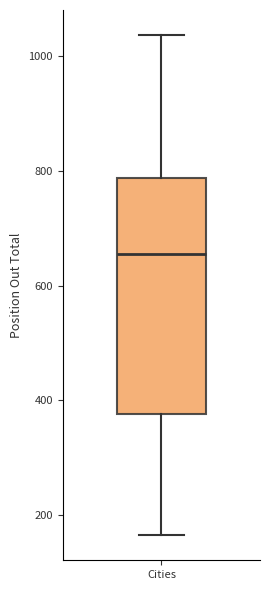

Where is the upper edge of the box for Cities on the y-axis? The values are not printed on the chart, so give them approximately, as read against the axis.

780